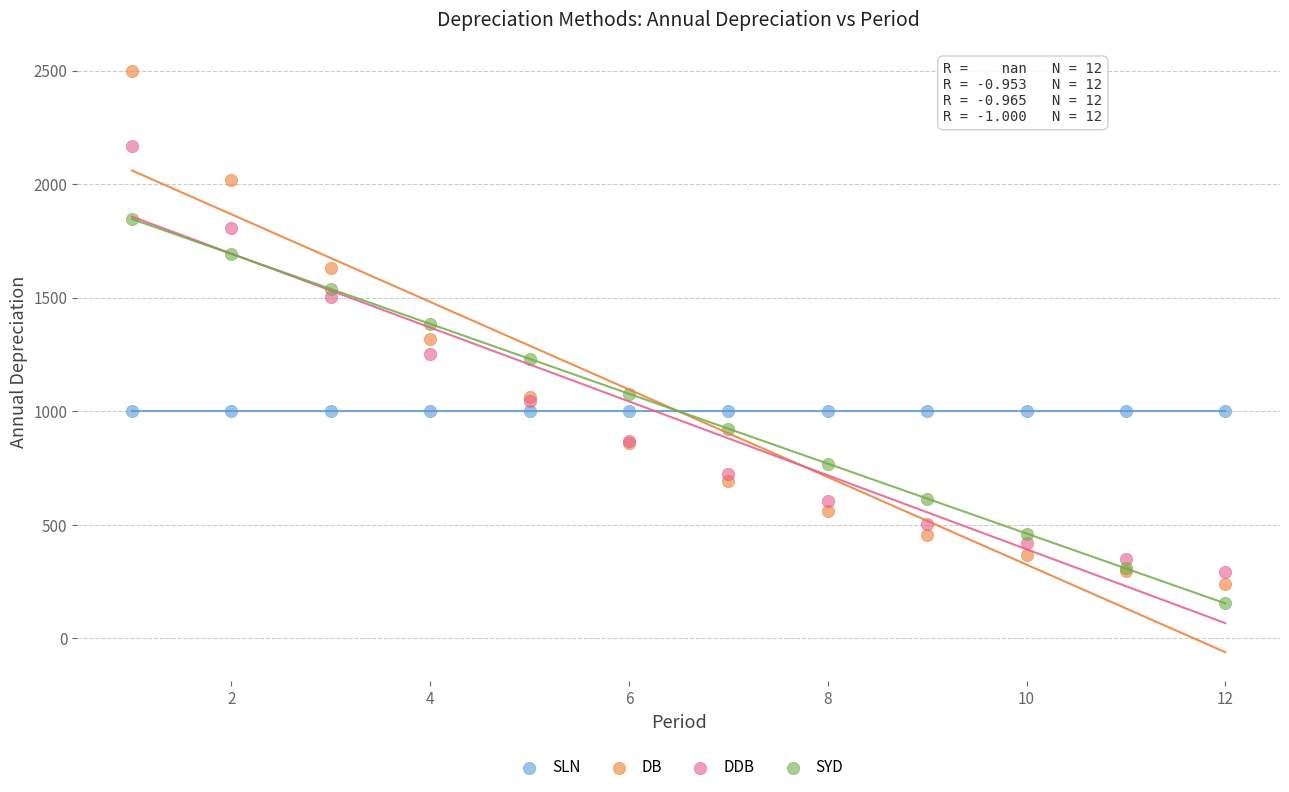

Which series reaches the maximum Y coordinate?

DB